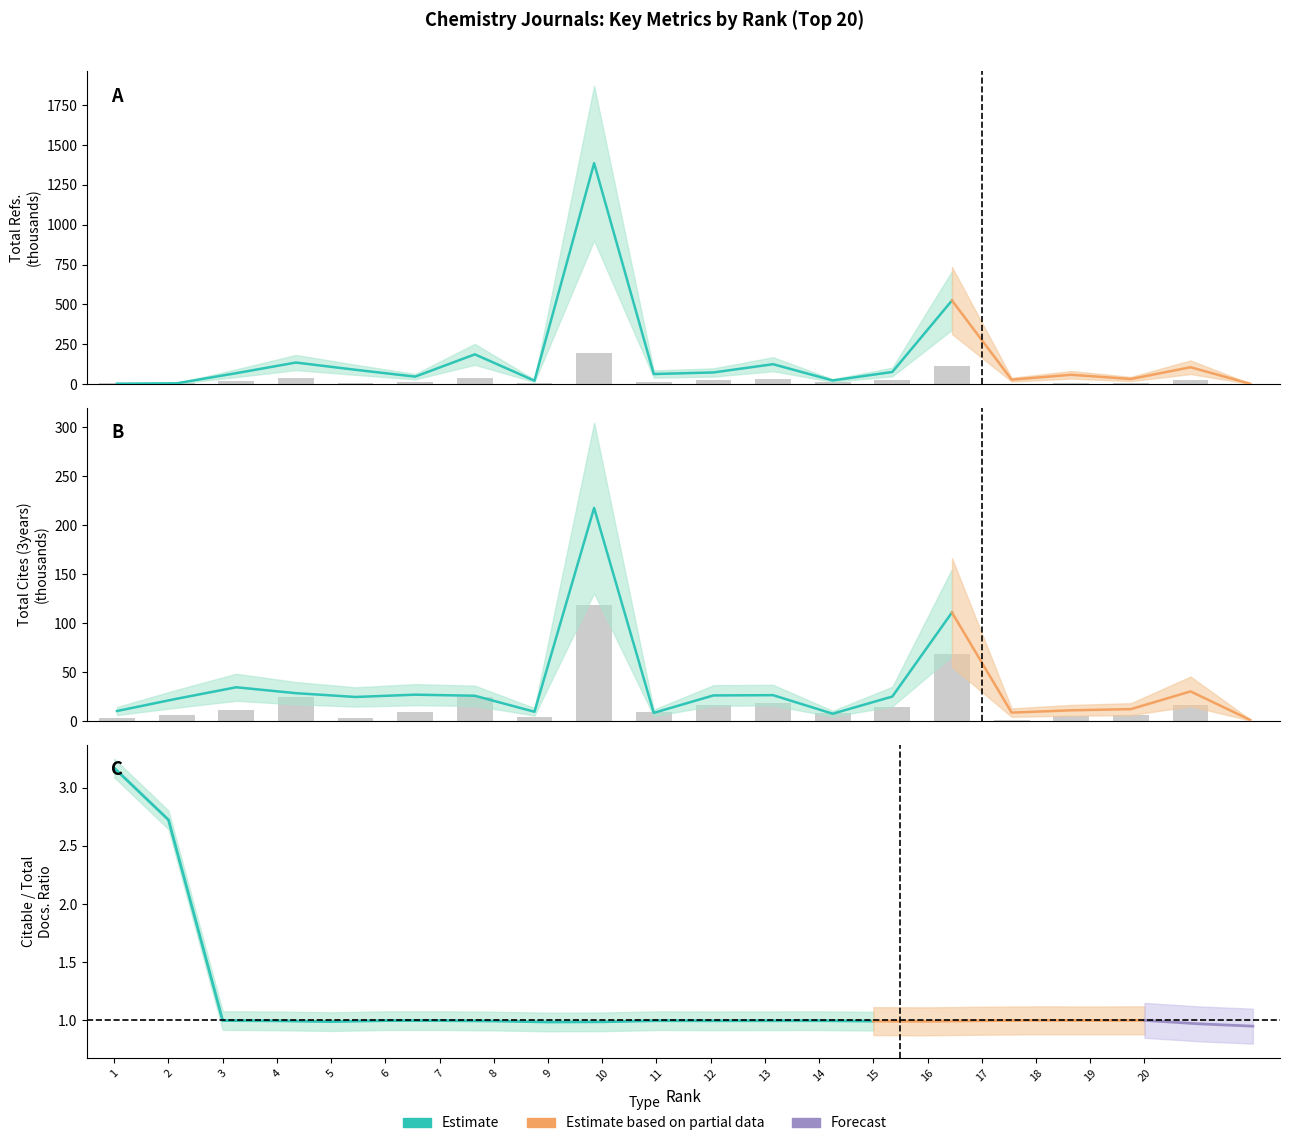

What is the value of the Total Cites (3years) bar at the 8th from the left?

6.6